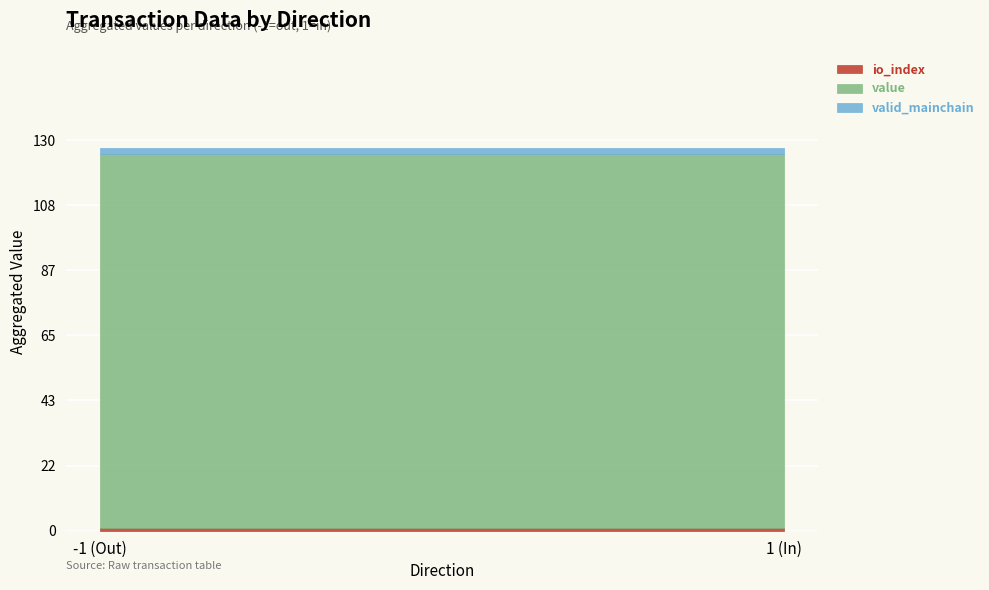

Is the value of valid_mainchain at 1 greater than the value of io_index at -1?

Yes